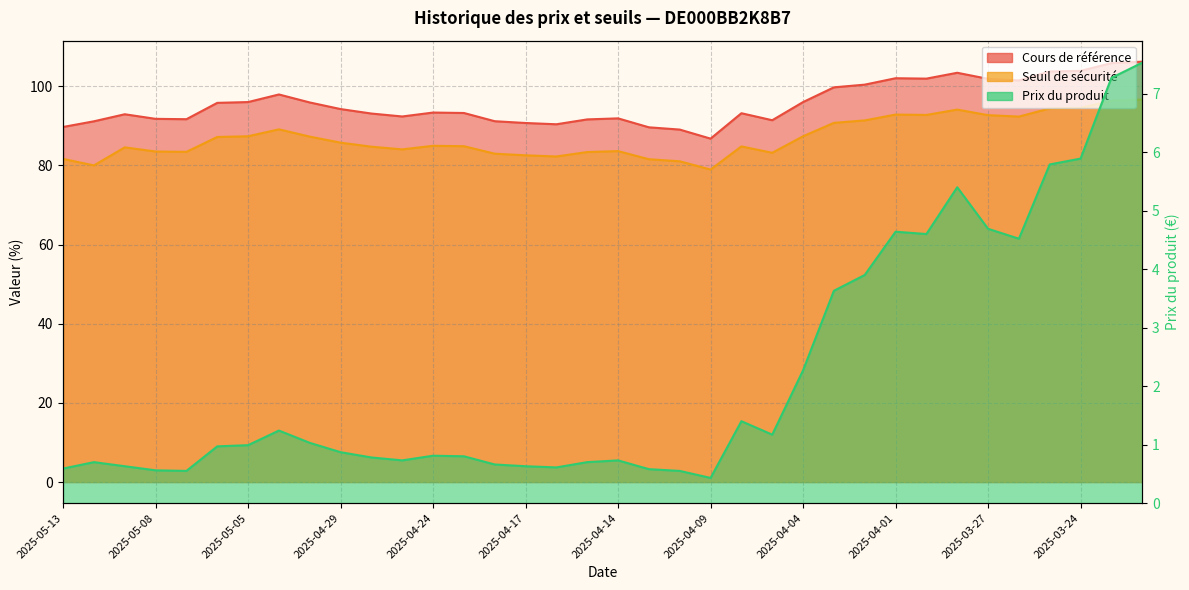

What is the difference between the second highest and second lowest values in the Prix du produit series?

6.7